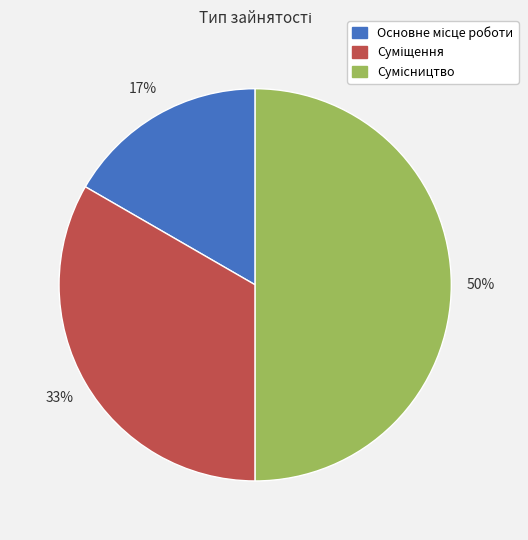

How many segments does this pie chart have?

3